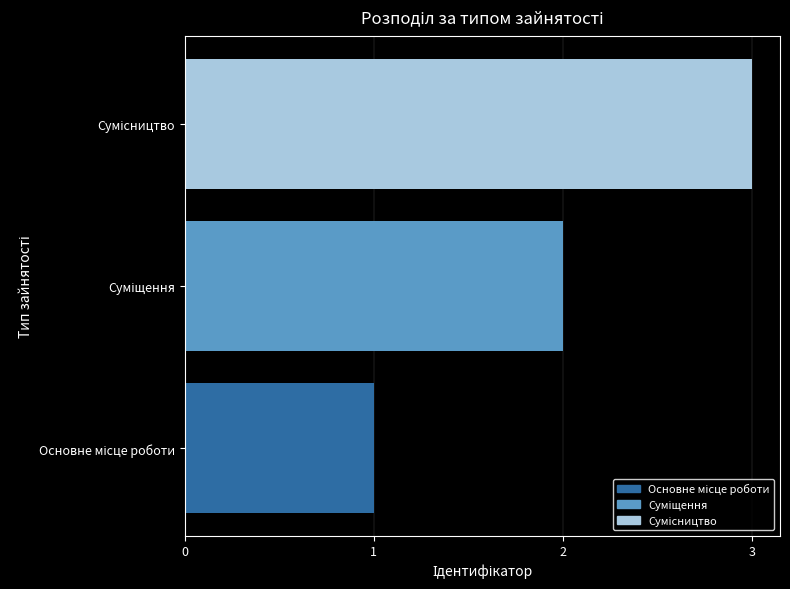

What is the maximum value shown in the chart?

3